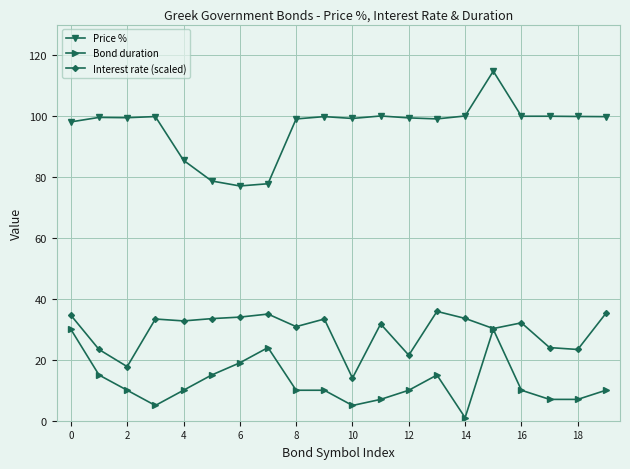

What are all the series names shown in the legend?

Price %, Bond duration, Interest rate (scaled)